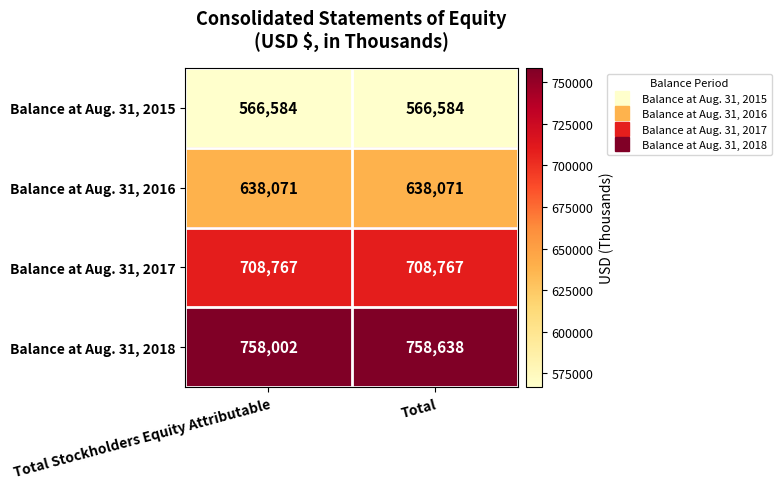

Is it true that Balance at Aug. 31, 2018 equals 758002 at Total Stockholders Equity Attributable?

True